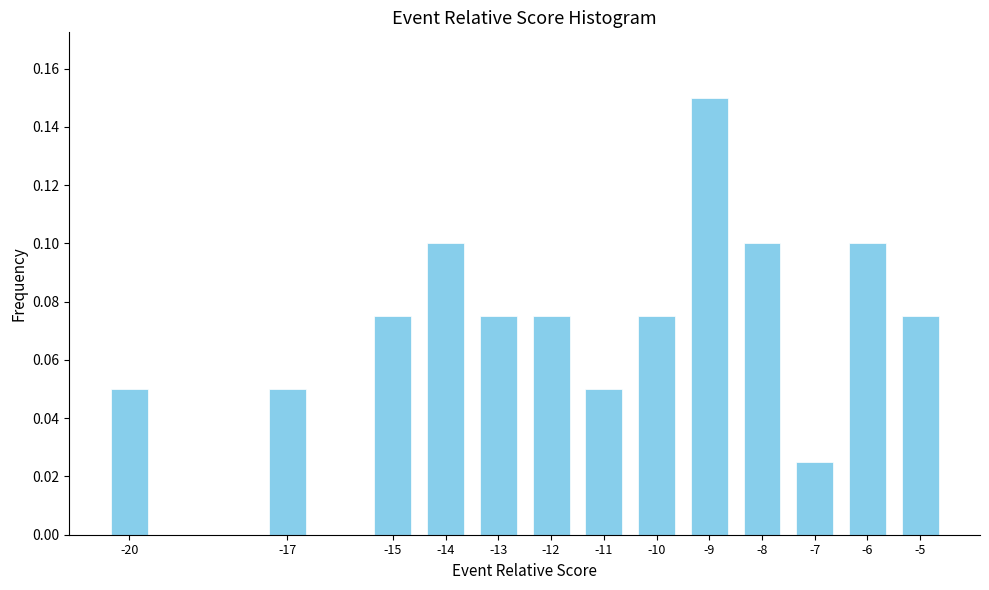

Between -15 and -6, which is larger?

-6